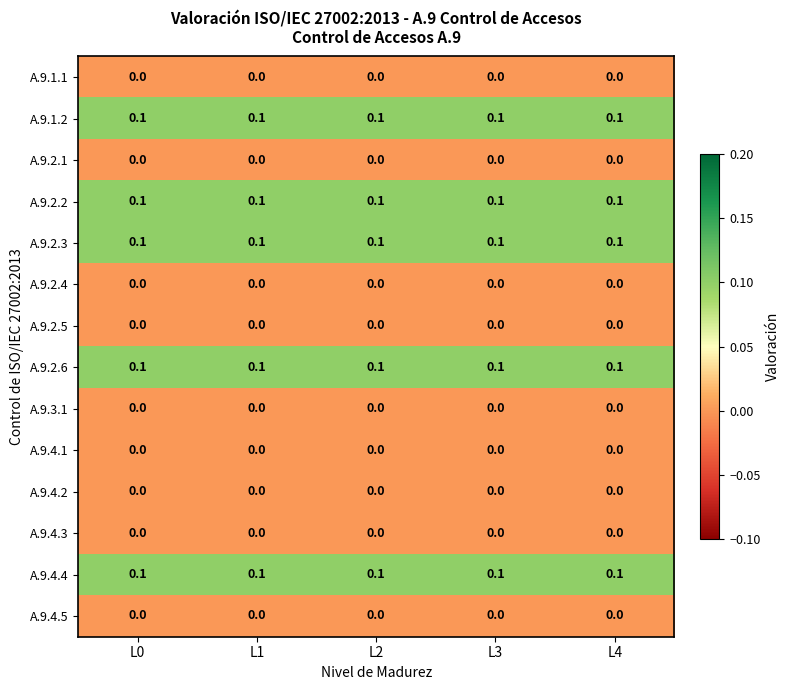

What is the spread (max minus min) of values at L1?

0.1